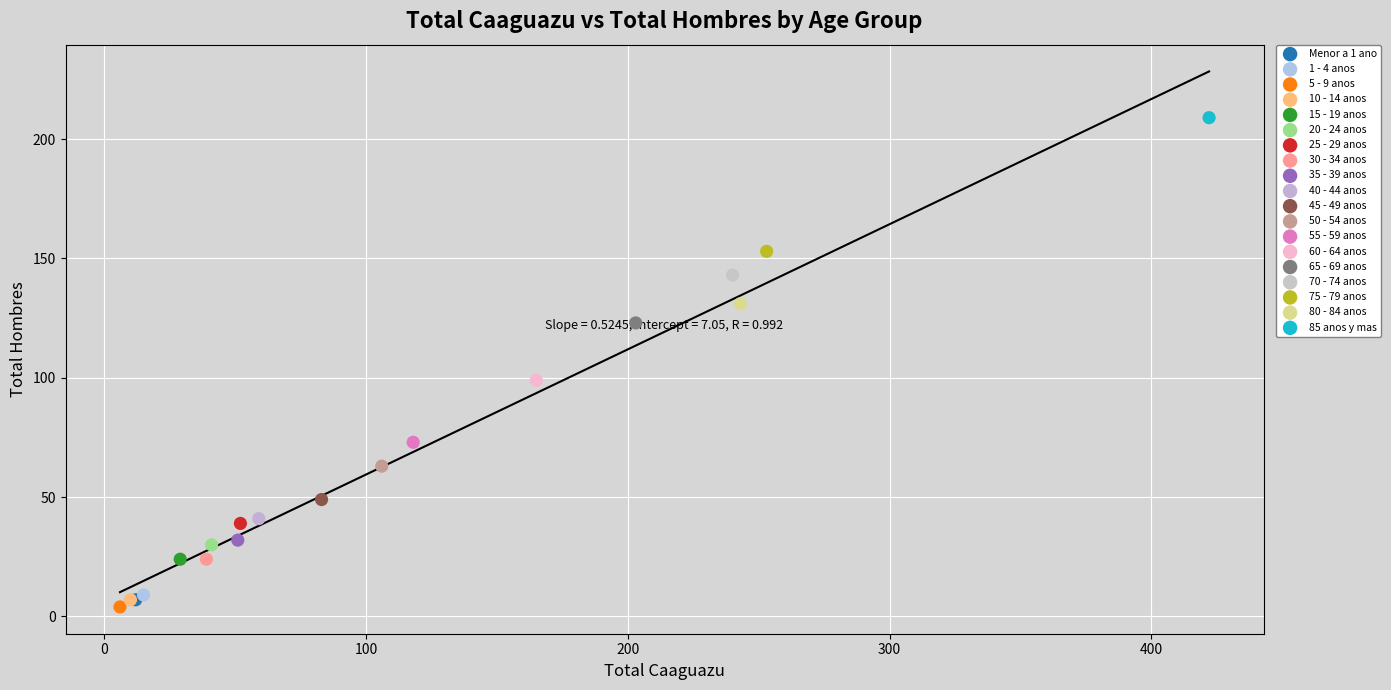

Which series reaches the maximum Y coordinate?

85 anos y mas